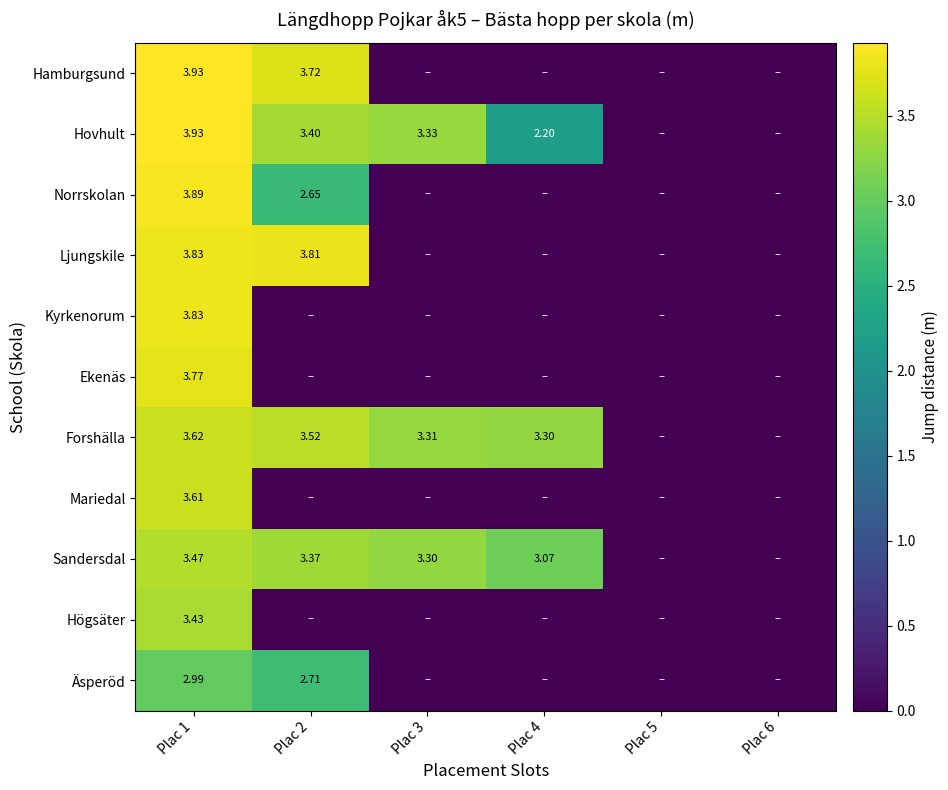

Between Plac 3 and Plac 5, which is larger?

Plac 3